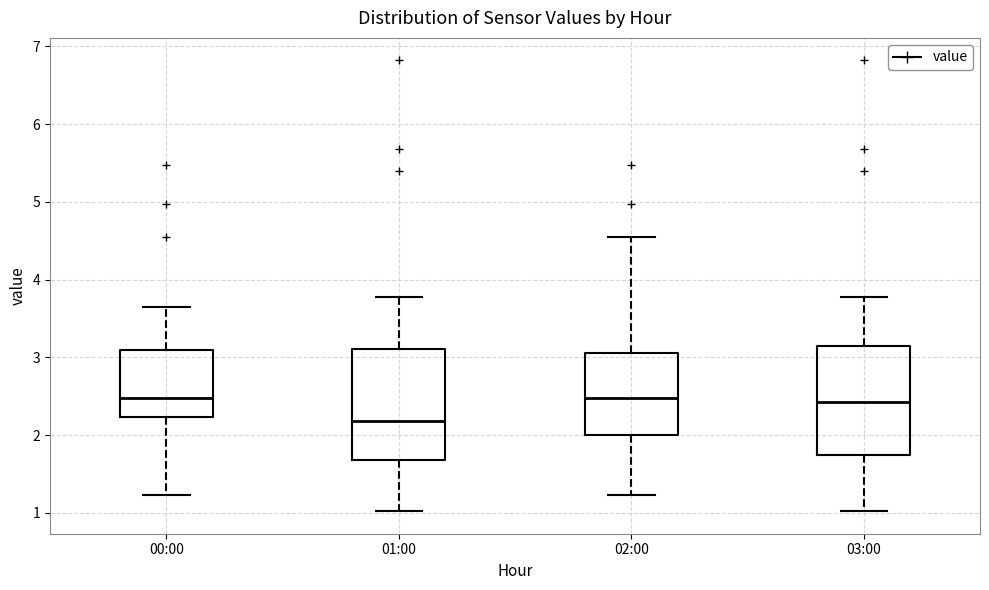

Reading left to right, read every box against the y-axis: the position of its median line, the range the box covers, and the ends of its whiskers. The values are not printed on the chart, so give them approximately, as read against the axis.

00:00: median 2.5, box 2.2 to 3.1, whiskers 1.2 to 3.7
01:00: median 2.2, box 1.7 to 3.1, whiskers 1.0 to 3.8
02:00: median 2.5, box 2.0 to 3.1, whiskers 1.2 to 4.6
03:00: median 2.4, box 1.7 to 3.1, whiskers 1.0 to 3.8